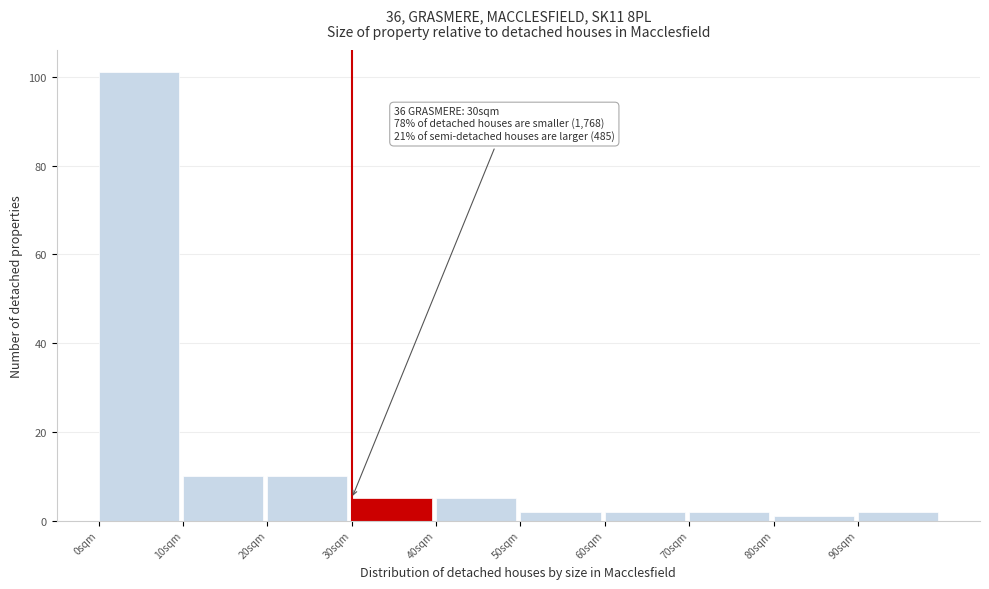

Over which range of the x-axis is the bar tallest?

0 to 10